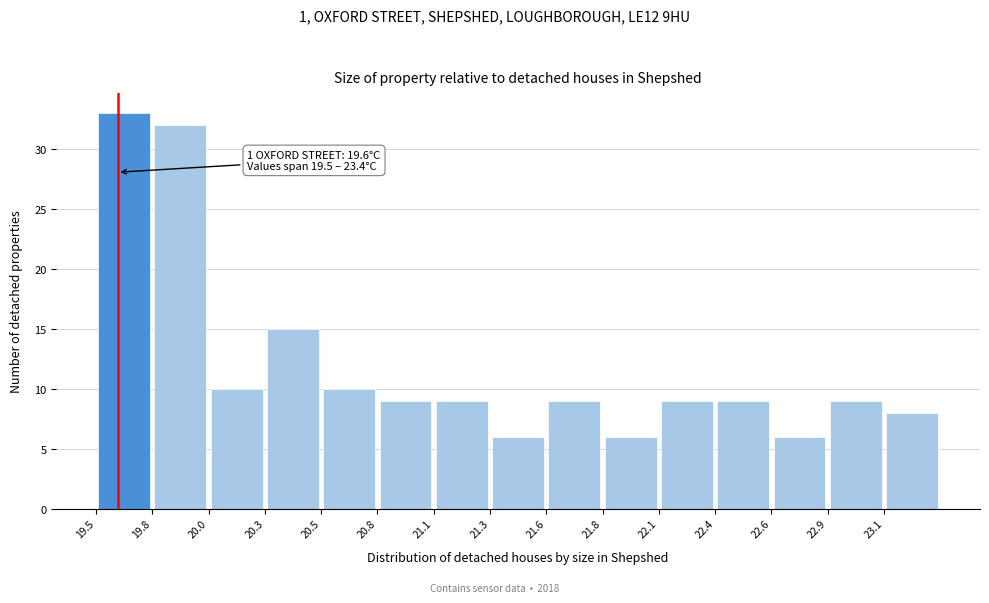

Which range on the x-axis has the tallest bar?

19.50 to 19.76